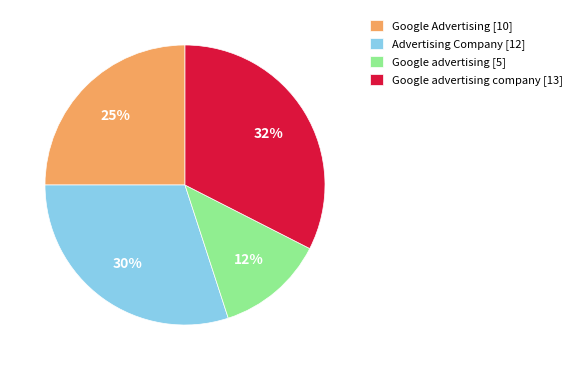

Rank the categories by value from highest to lowest.

Google advertising company [13], Advertising Company [12], Google Advertising [10], Google advertising [5]